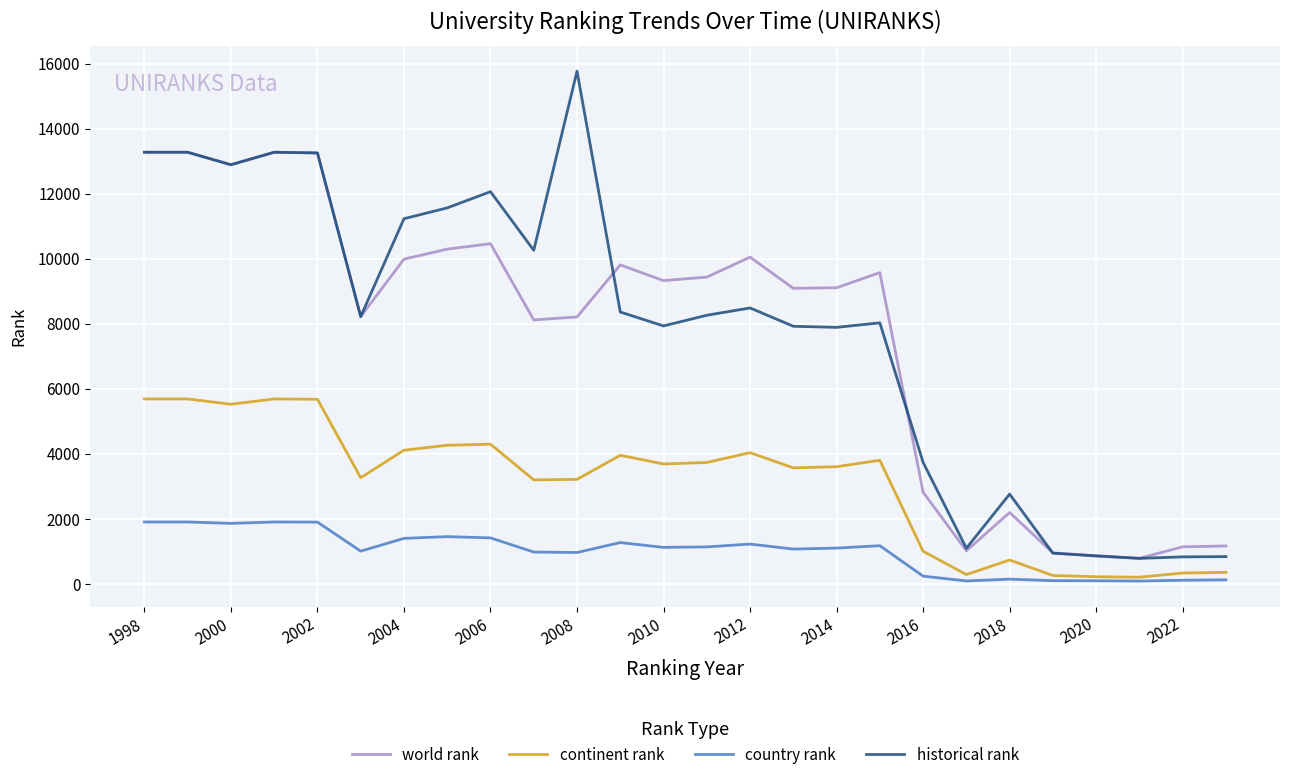

Which series has the widest spread of values?

historical rank